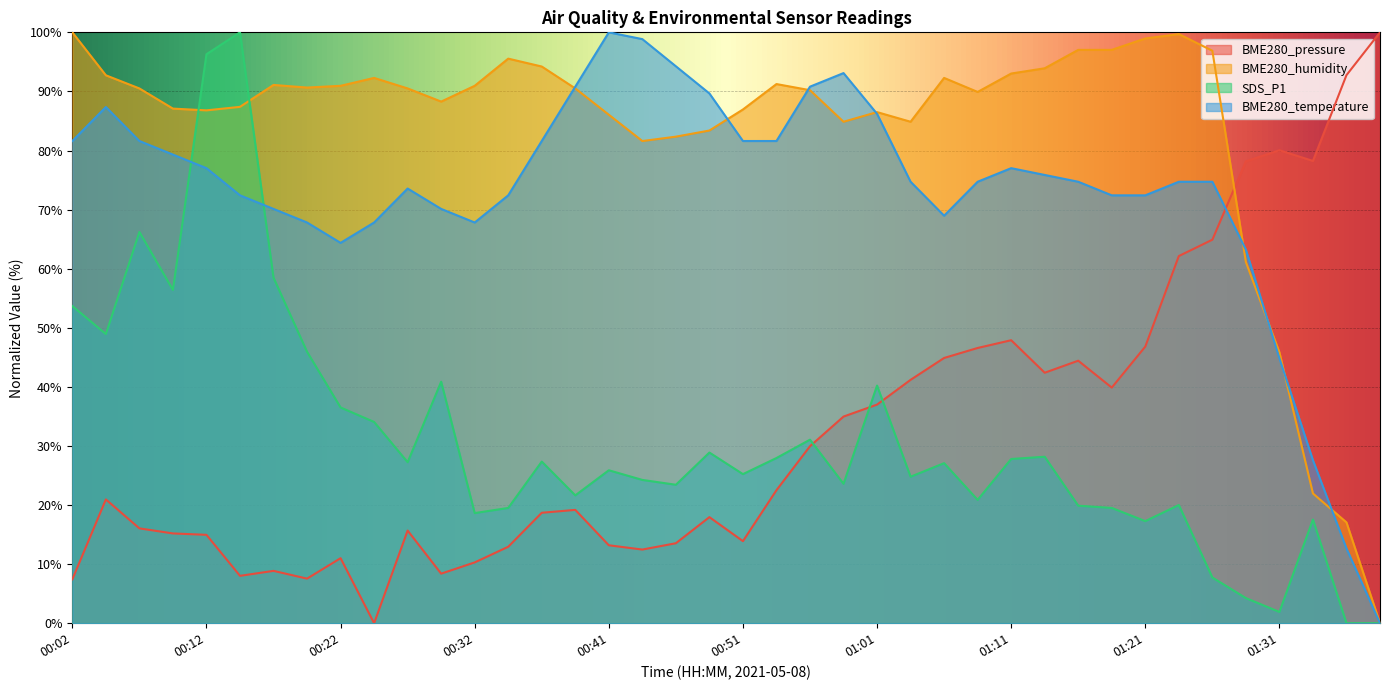

Reading left to right, what are all the values shown in this chart?

BME280_pressure: 00:02=7.4	00:04=20.9	00:07=16.1	00:09=15.2	00:12=15.0	00:14=8.0	00:17=8.9	00:19=7.5	00:22=11.0	00:24=0.0	00:27=15.7	00:29=8.4	00:32=10.3	00:34=12.9	00:37=18.7	00:39=19.2	00:41=13.2	00:44=12.5	00:46=13.5	00:49=18.0	00:51=13.9	00:54=22.5	00:56=30.0	00:59=35.0	01:01=37.0	01:04=41.2	01:06=44.9	01:09=46.6	01:11=47.9	01:14=42.4	01:16=44.4	01:19=39.9	01:21=46.8	01:24=62.1	01:26=64.9	01:29=78.2	01:31=80.0	01:34=78.2	01:36=92.8	01:38=100.0
BME280_humidity: 00:02=100.0	00:04=92.7	00:07=90.5	00:09=87.1	00:12=86.8	00:14=87.4	00:17=91.1	00:19=90.7	00:22=90.9	00:24=92.3	00:27=90.5	00:29=88.3	00:32=90.9	00:34=95.5	00:37=94.2	00:39=90.5	00:41=86.1	00:44=81.6	00:46=82.3	00:49=83.4	00:51=86.9	00:54=91.2	00:56=90.2	00:59=84.9	01:01=86.5	01:04=84.9	01:06=92.3	01:09=89.9	01:11=93.0	01:14=93.9	01:16=97.0	01:19=97.0	01:21=99.0	01:24=99.7	01:26=96.9	01:29=61.1	01:31=45.8	01:34=22.0	01:36=17.1	01:38=0.0
SDS_P1: 00:02=53.7	00:04=48.9	00:07=66.2	00:09=56.4	00:12=96.3	00:14=100.0	00:17=58.5	00:19=45.9	00:22=36.5	00:24=34.1	00:27=27.2	00:29=40.9	00:32=18.6	00:34=19.5	00:37=27.4	00:39=21.6	00:41=25.9	00:44=24.3	00:46=23.4	00:49=28.9	00:51=25.2	00:54=28.0	00:56=31.1	00:59=23.6	01:01=40.2	01:04=24.8	01:06=27.1	01:09=20.9	01:11=27.8	01:14=28.2	01:16=19.9	01:19=19.5	01:21=17.3	01:24=20.0	01:26=7.7	01:29=4.3	01:31=1.9	01:34=17.5	01:36=0.0	01:38=0.0
BME280_temperature: 00:02=81.6	00:04=87.4	00:07=81.6	00:09=79.3	00:12=77.0	00:14=72.4	00:17=70.1	00:19=67.8	00:22=64.4	00:24=67.8	00:27=73.6	00:29=70.1	00:32=67.8	00:34=72.4	00:37=81.6	00:39=90.8	00:41=100.0	00:44=98.9	00:46=94.3	00:49=89.7	00:51=81.6	00:54=81.6	00:56=90.8	00:59=93.1	01:01=86.2	01:04=74.7	01:06=69.0	01:09=74.7	01:11=77.0	01:14=75.9	01:16=74.7	01:19=72.4	01:21=72.4	01:24=74.7	01:26=74.7	01:29=63.2	01:31=44.8	01:34=27.6	01:36=12.6	01:38=0.0